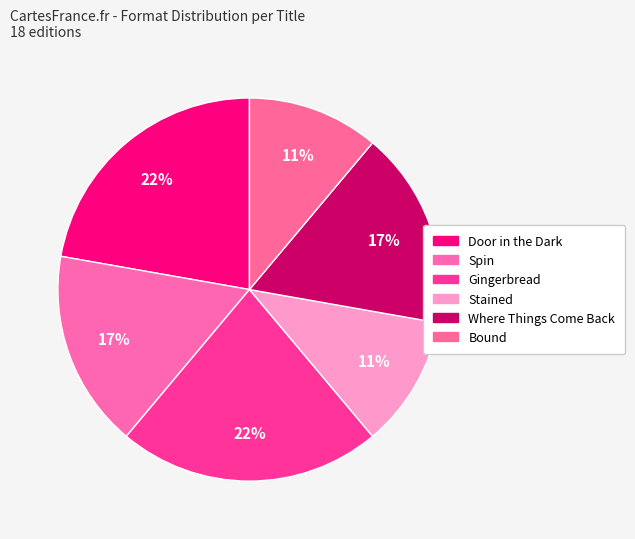

To the nearest percent, what percentage of the pie is Where Things Come Back?

17%